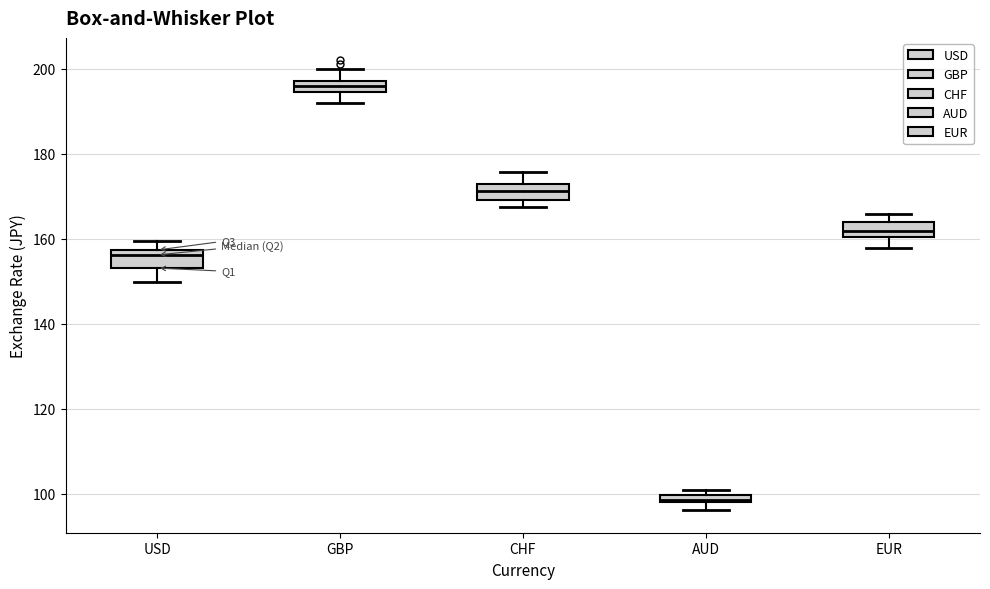

Where does the upper whisker of the box for CHF end on the y-axis? The values are not printed on the chart, so give them approximately, as read against the axis.

176